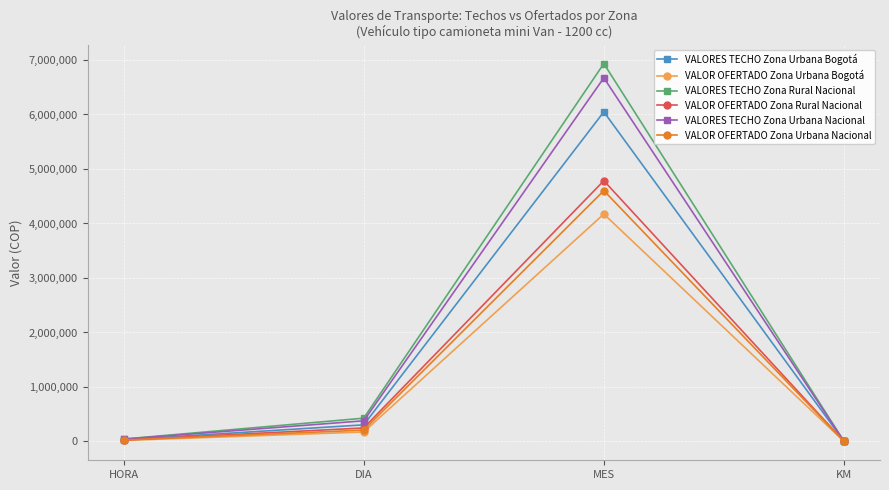

What is the total value across all series at DIA?

1743047